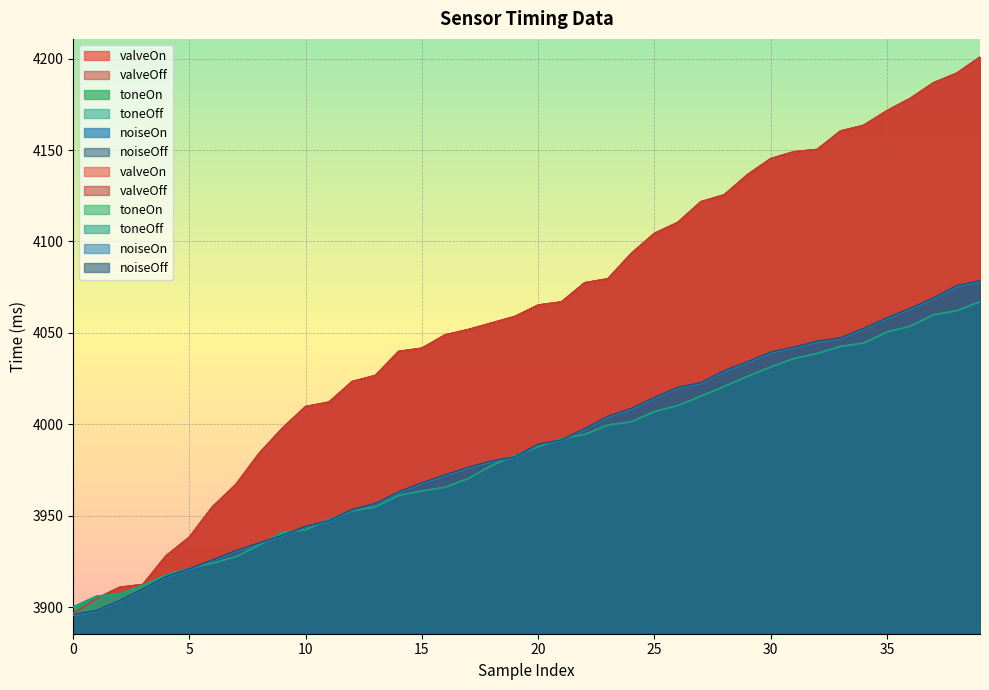

True or false: valveOn and noiseOff cross at least once.

False